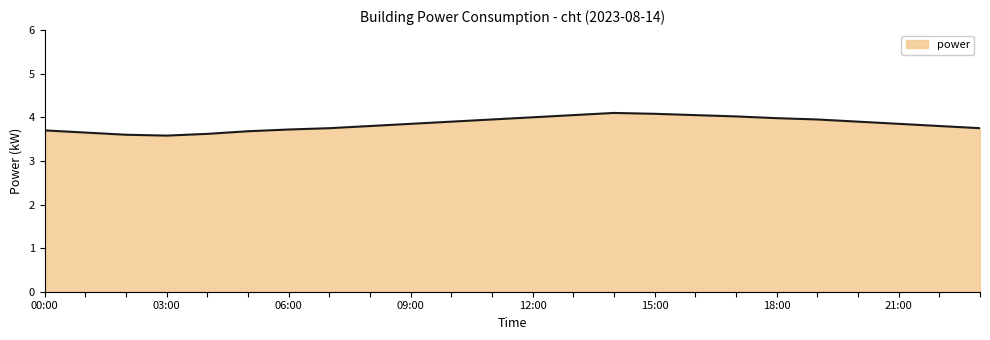

How many series are shown in this chart?

1